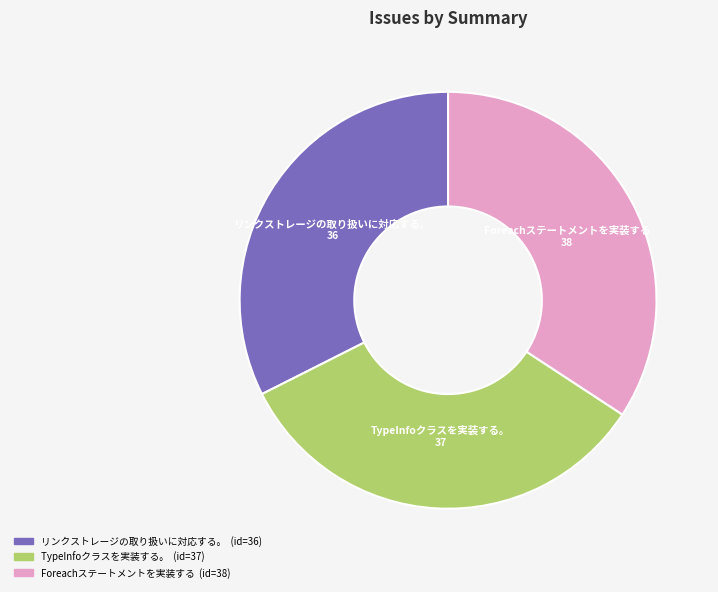

Is there a majority slice in this chart?

No